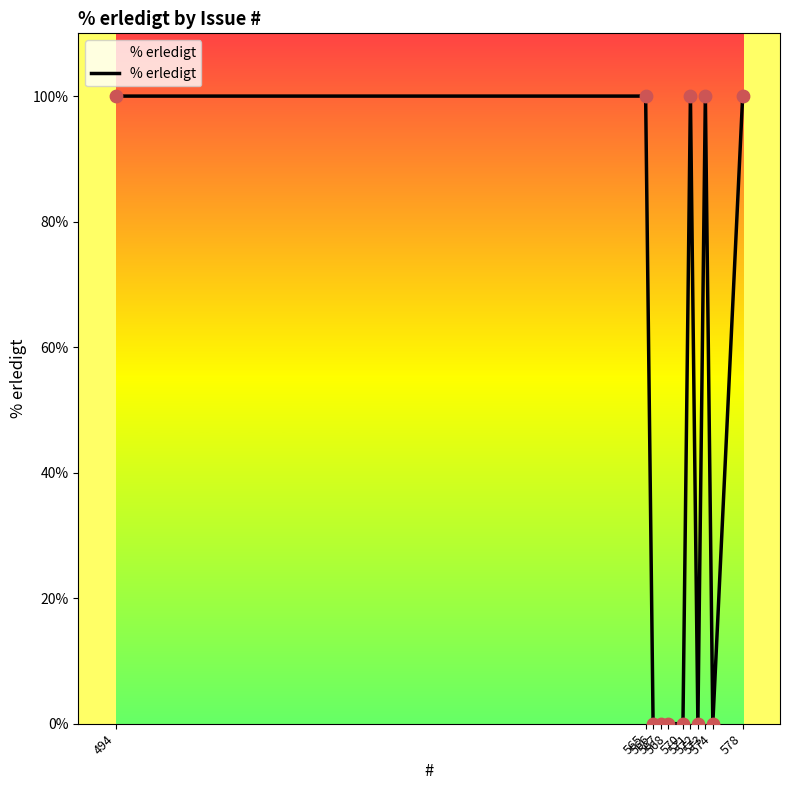

Between 494 and 567, which is larger?

494